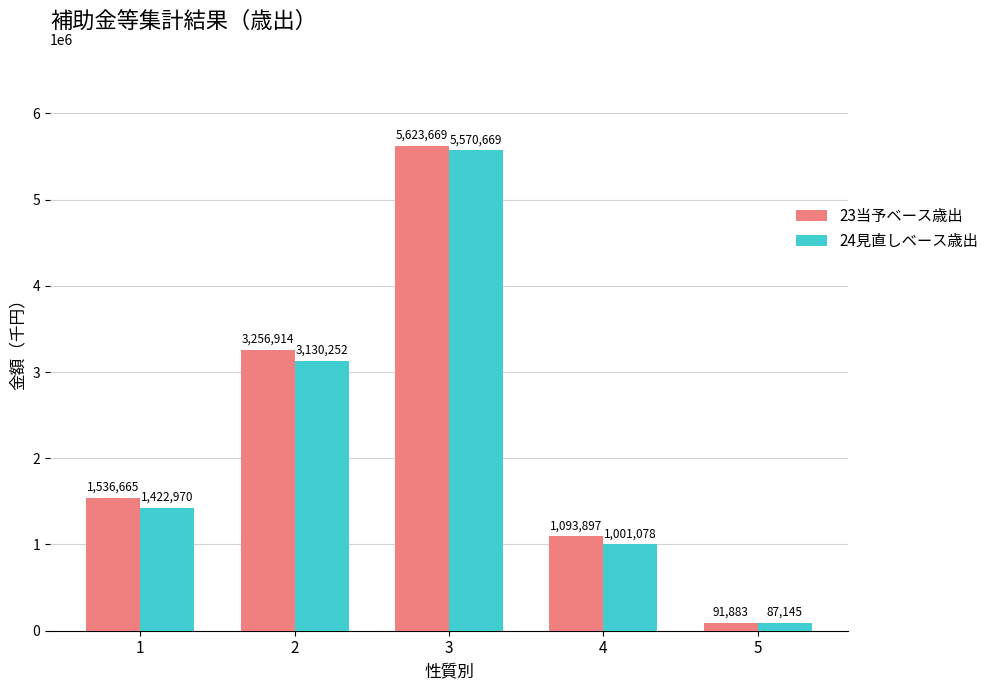

What is the sum of the 24見直しベース歳出 values at 1 and 3?

6993639